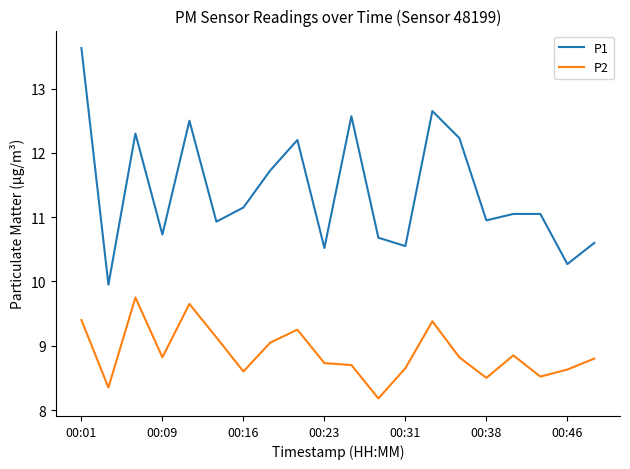

How many values in the P1 series exceed 11?

11